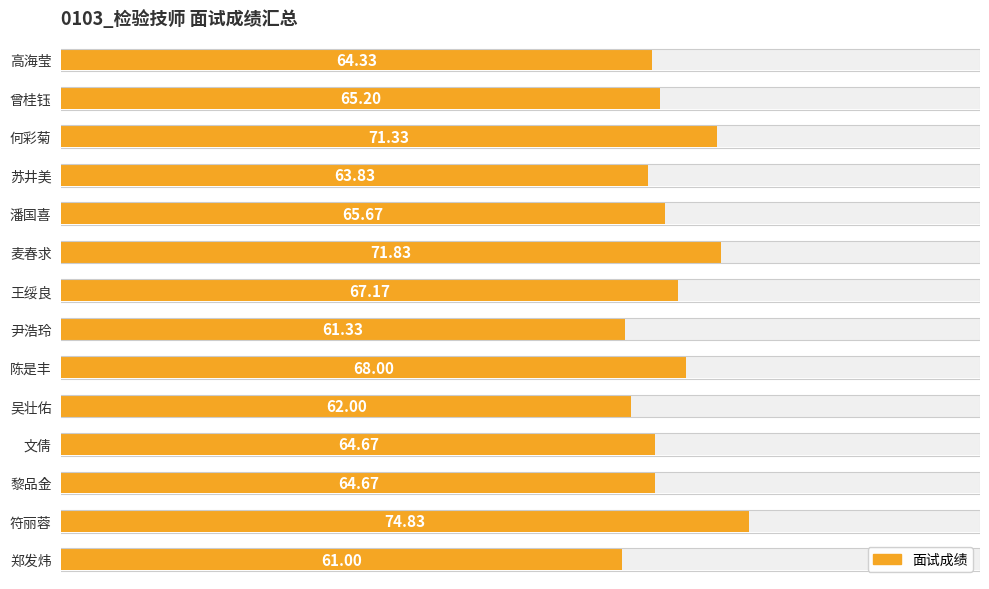

Where is the data nearest to the value 67?

王绥良